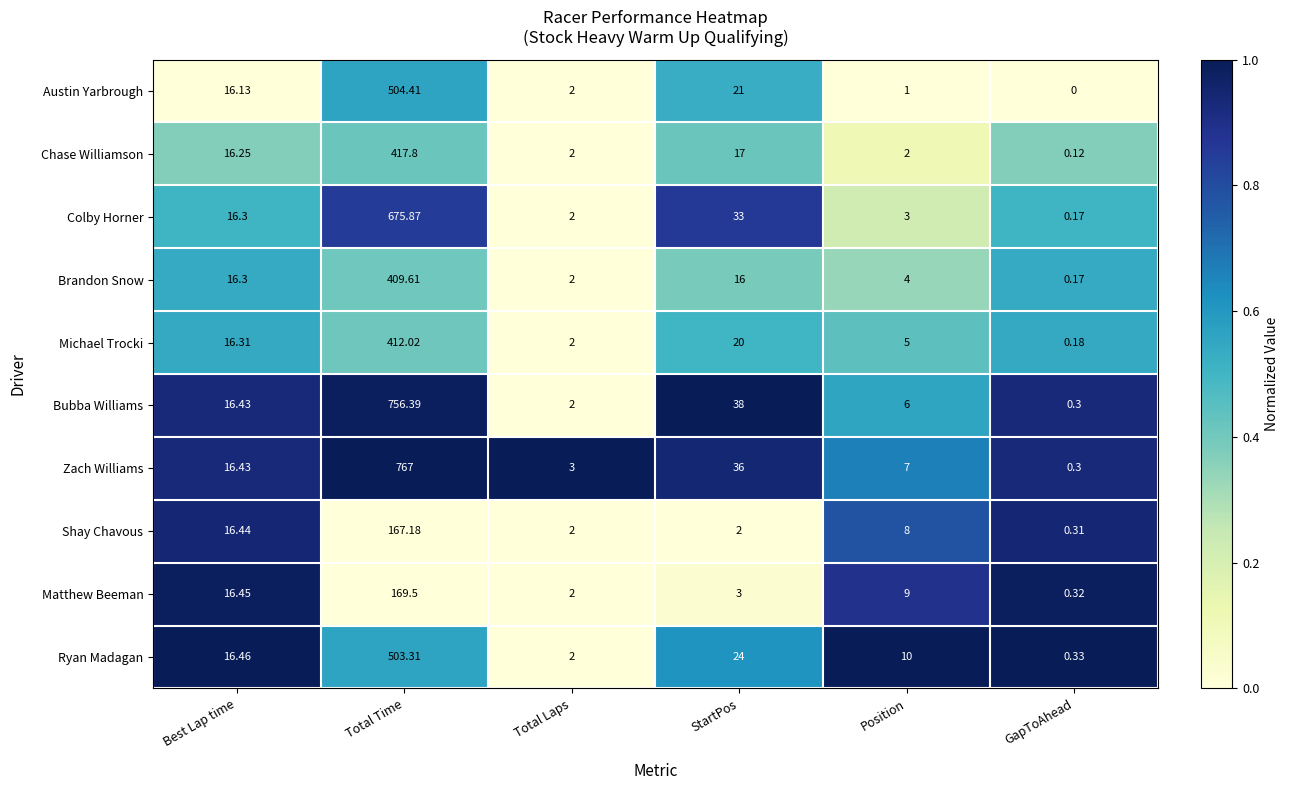

At which category is the sum across all series the highest?

Total Time